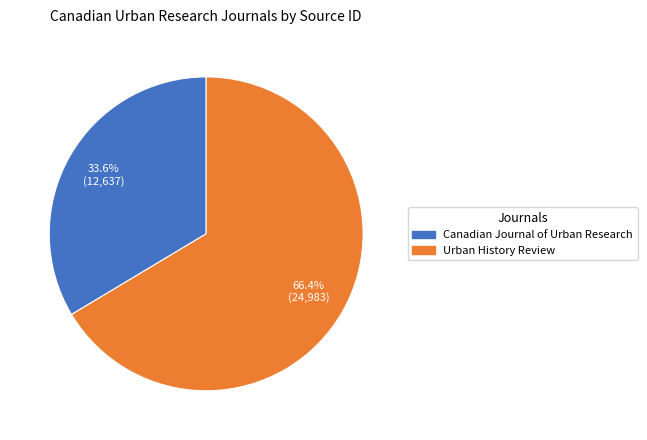

How much of the chart is everything except Canadian Journal of Urban Research?

66.4%